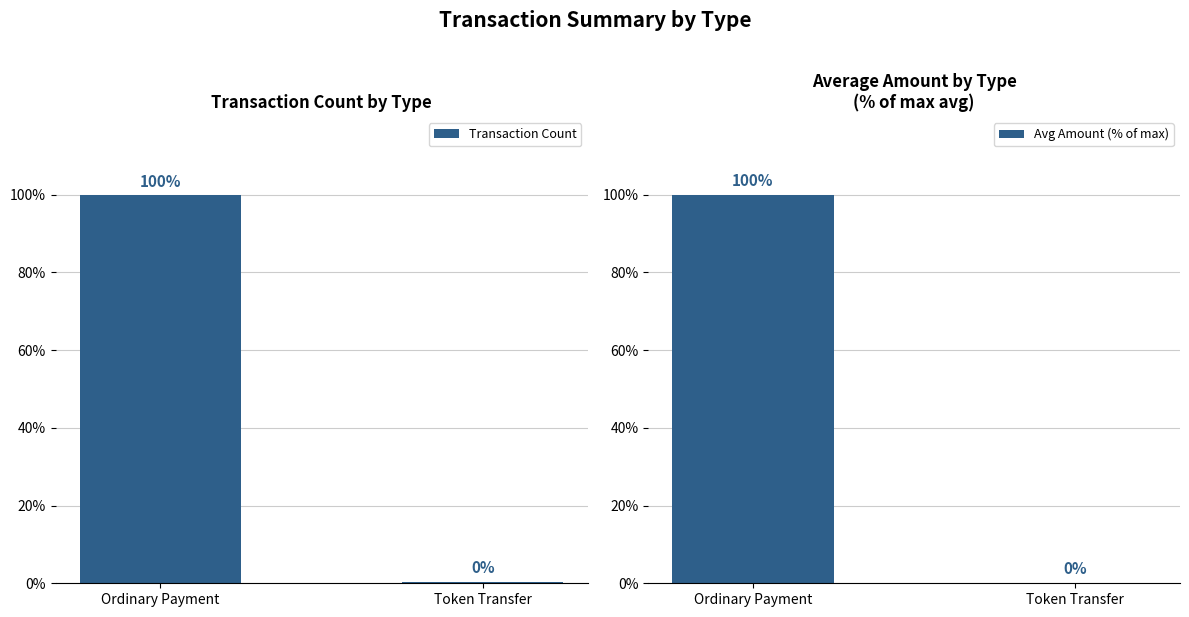

What is the label of the 2nd bar from the left?

Token Transfer